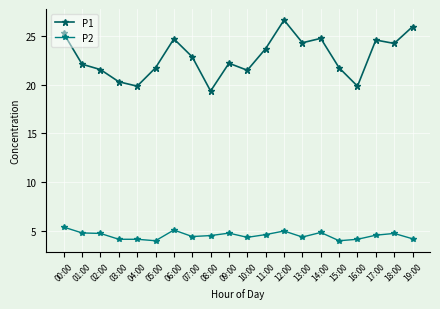

Which series has the largest total across all categories?

P1